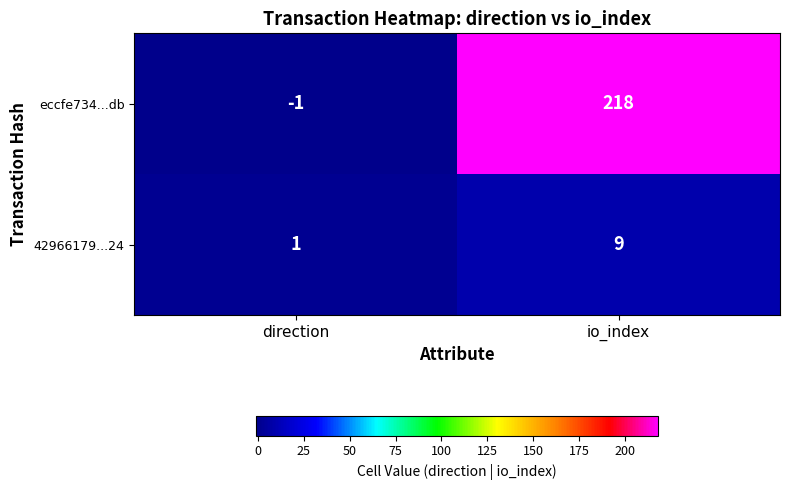

What is the sum of all 42966179...24 values?

10